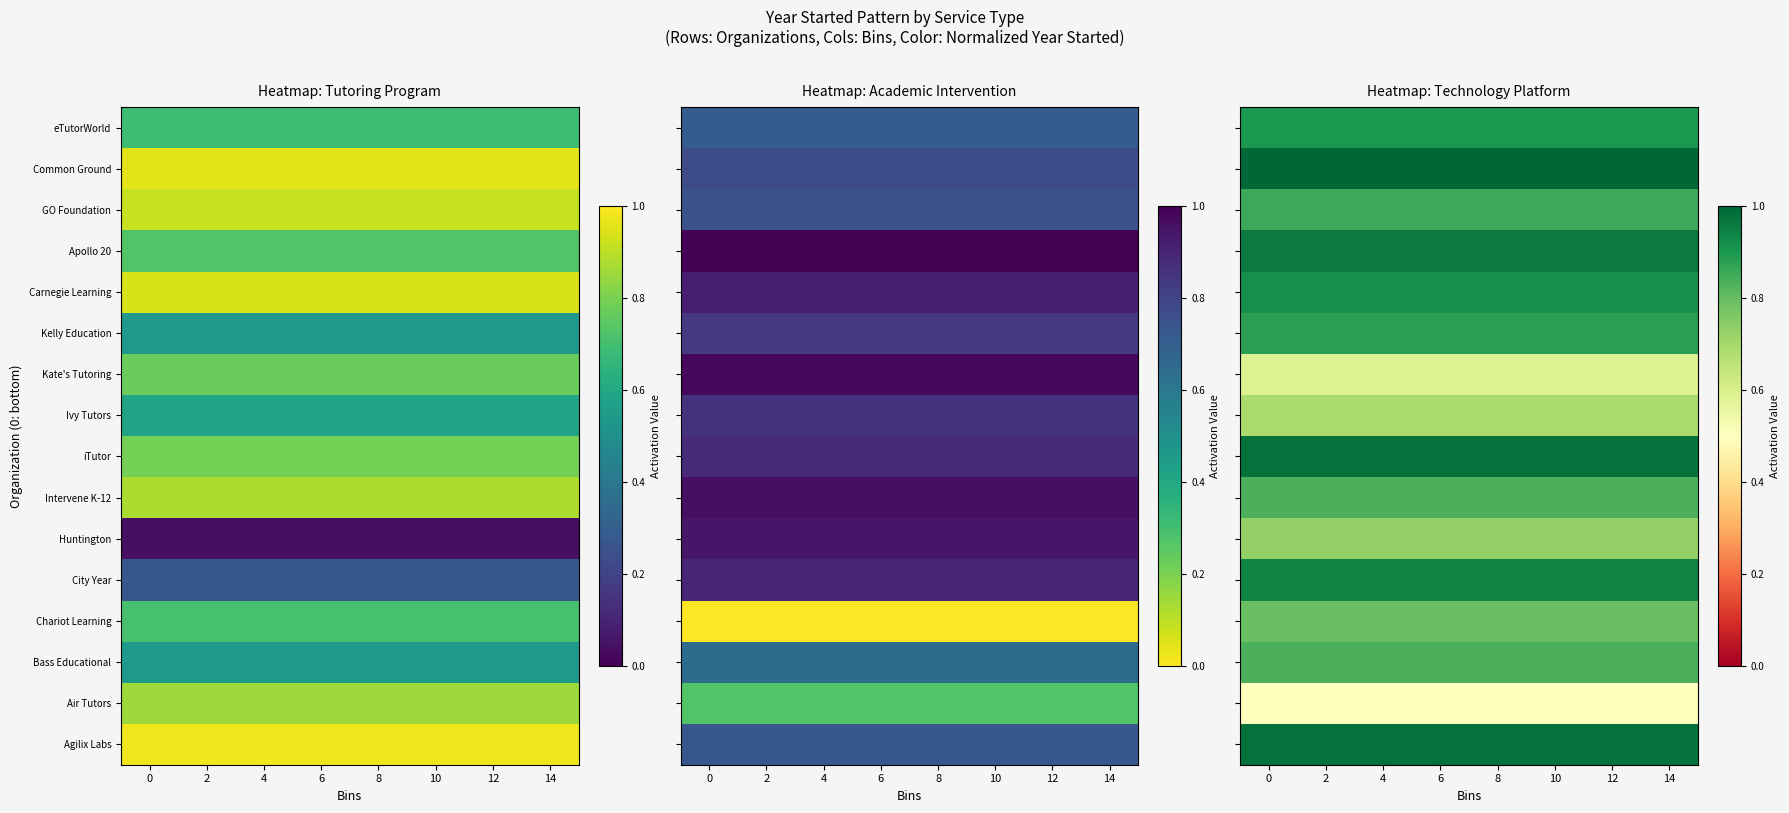

What is the spread (max minus min) of values at 6?

0.5